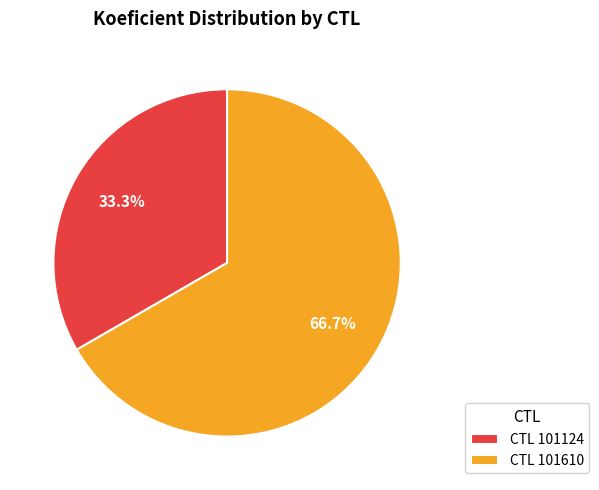

Does any single category account for the majority?

Yes